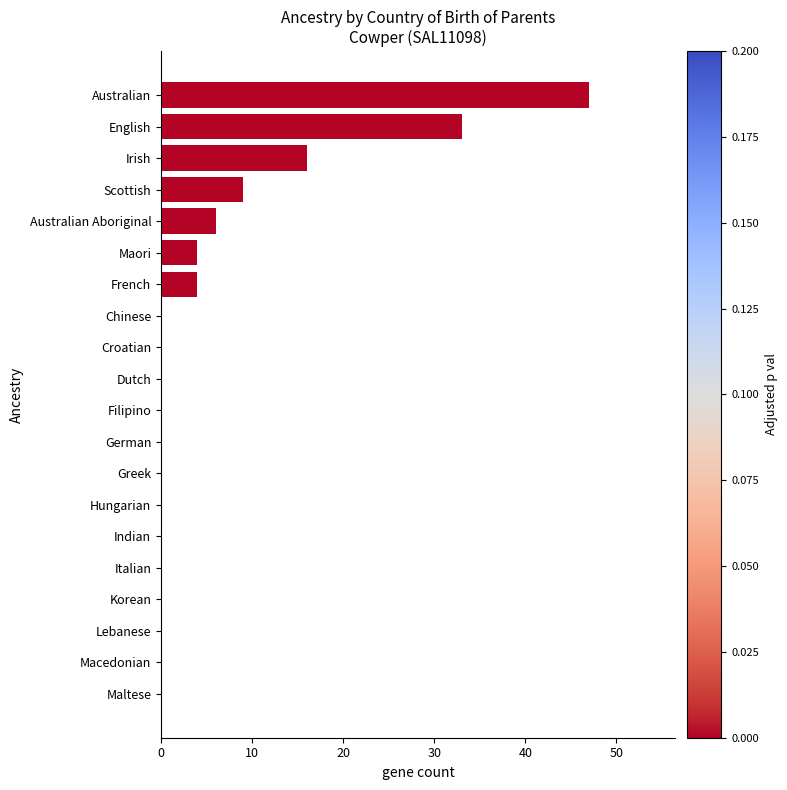

Reading top to bottom, list all the values displayed in this chart.

Australian=47	English=33	Irish=16	Scottish=9	Australian Aboriginal=6	Maori=4	French=4	Chinese=0	Croatian=0	Dutch=0	Filipino=0	German=0	Greek=0	Hungarian=0	Indian=0	Italian=0	Korean=0	Lebanese=0	Macedonian=0	Maltese=0